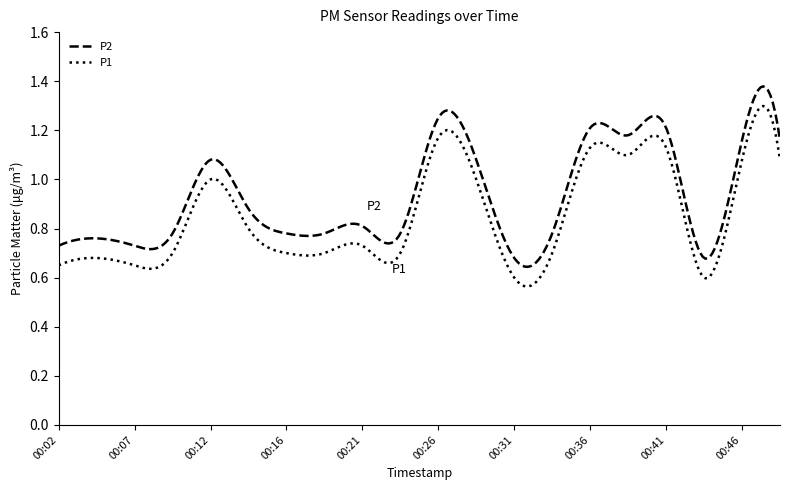

Rank the series by their average value, from highest to lowest.

P2, P1